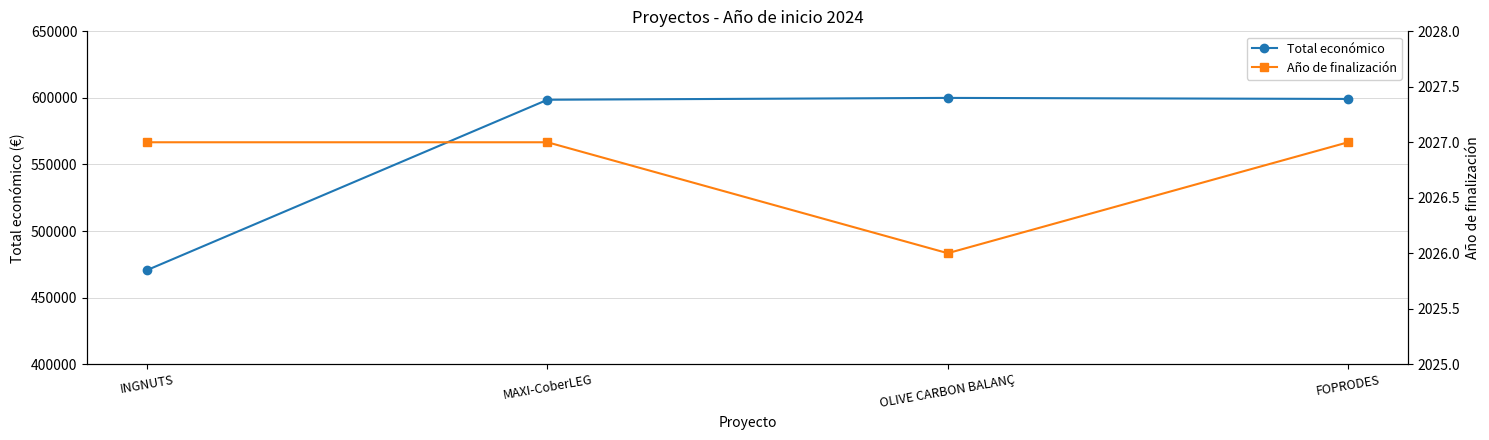

What is the difference between the second highest and minimum values in the Año de finalización series?

1